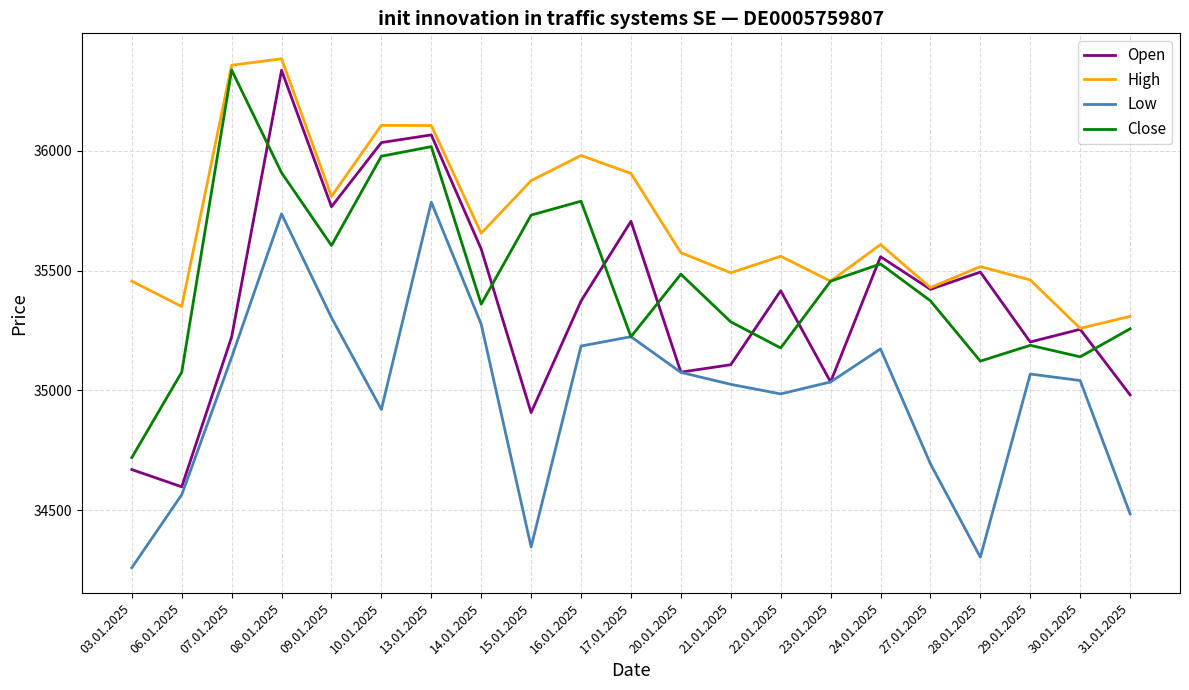

What is the difference between the maximum and second lowest values in the High series?

1076